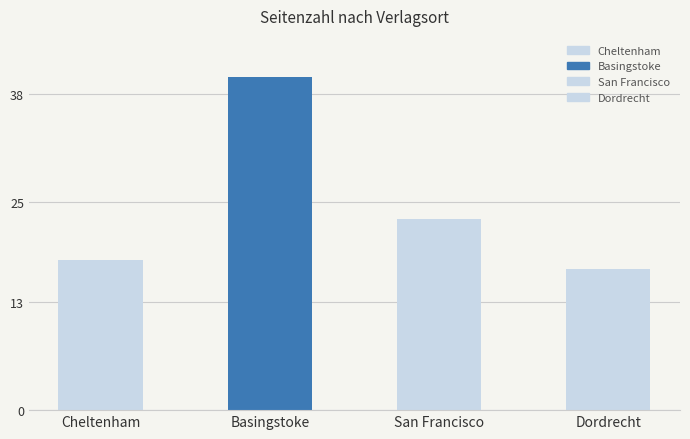

Between Dordrecht and San Francisco, which is larger?

San Francisco